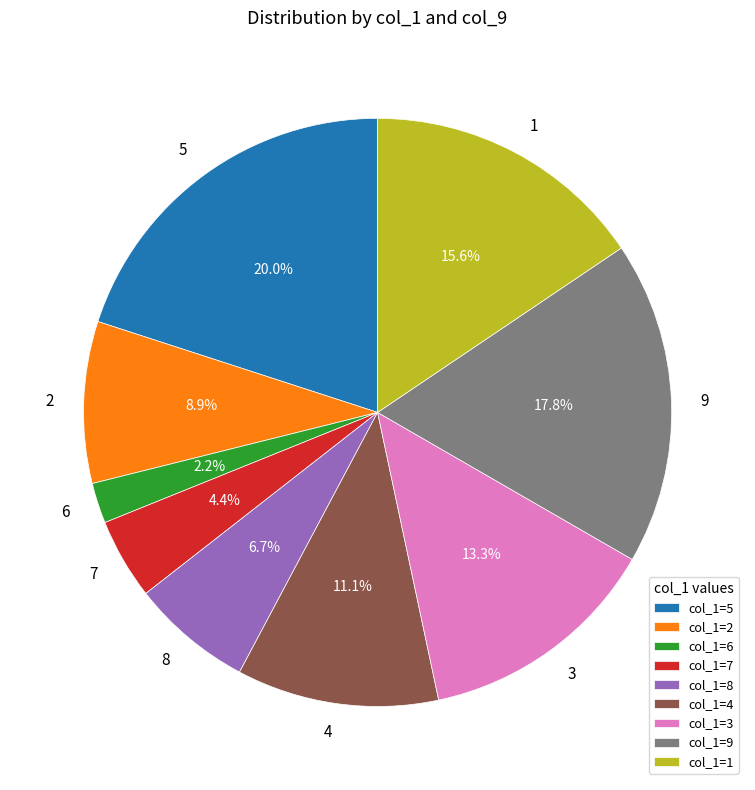

Approximately how many times larger is the value at 2 compared to 8?

1.3